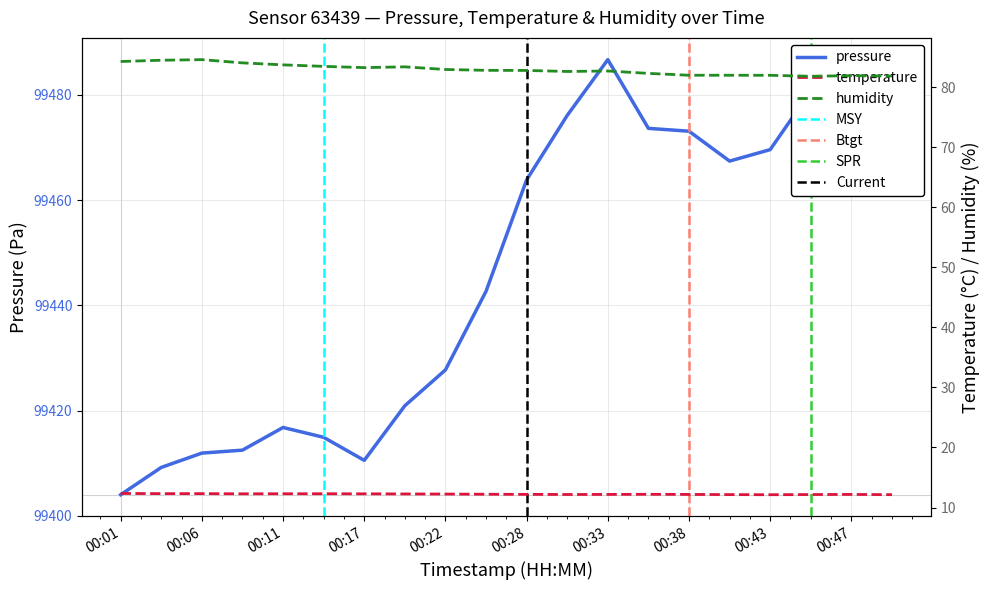

List the series in order of their peak value, lowest first.

temperature, humidity, pressure